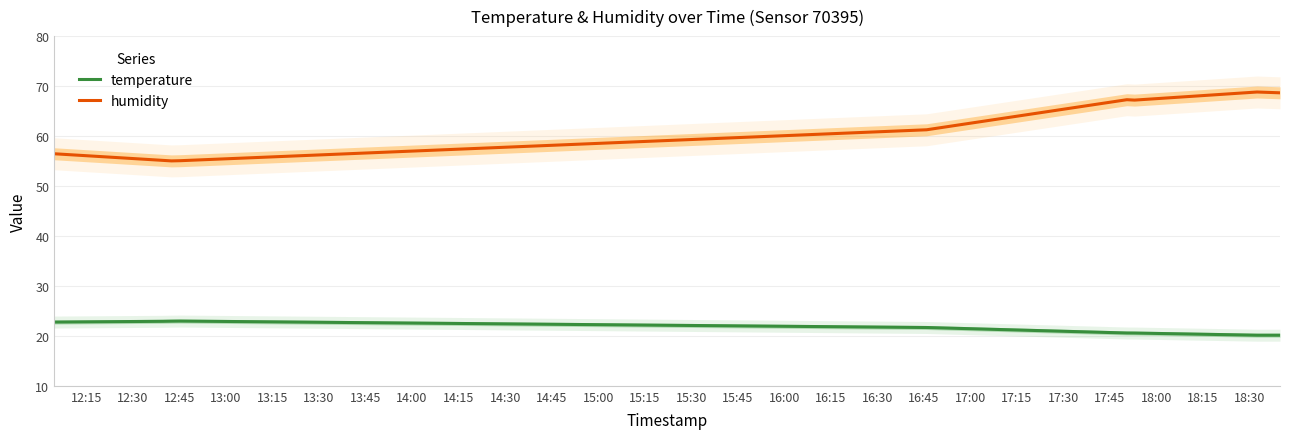

True or false: humidity and temperature cross at least once.

False